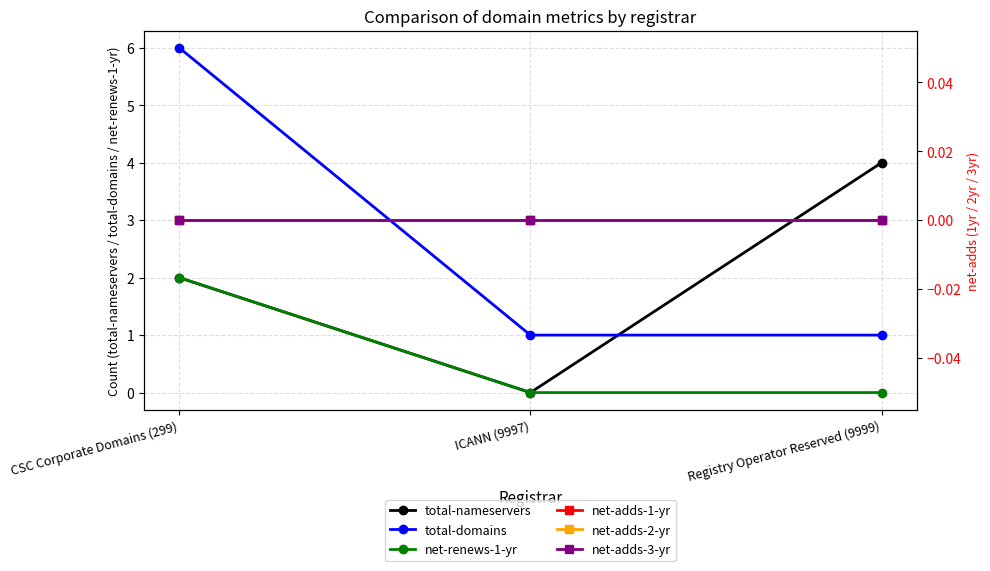

How many data points does each series have?

3